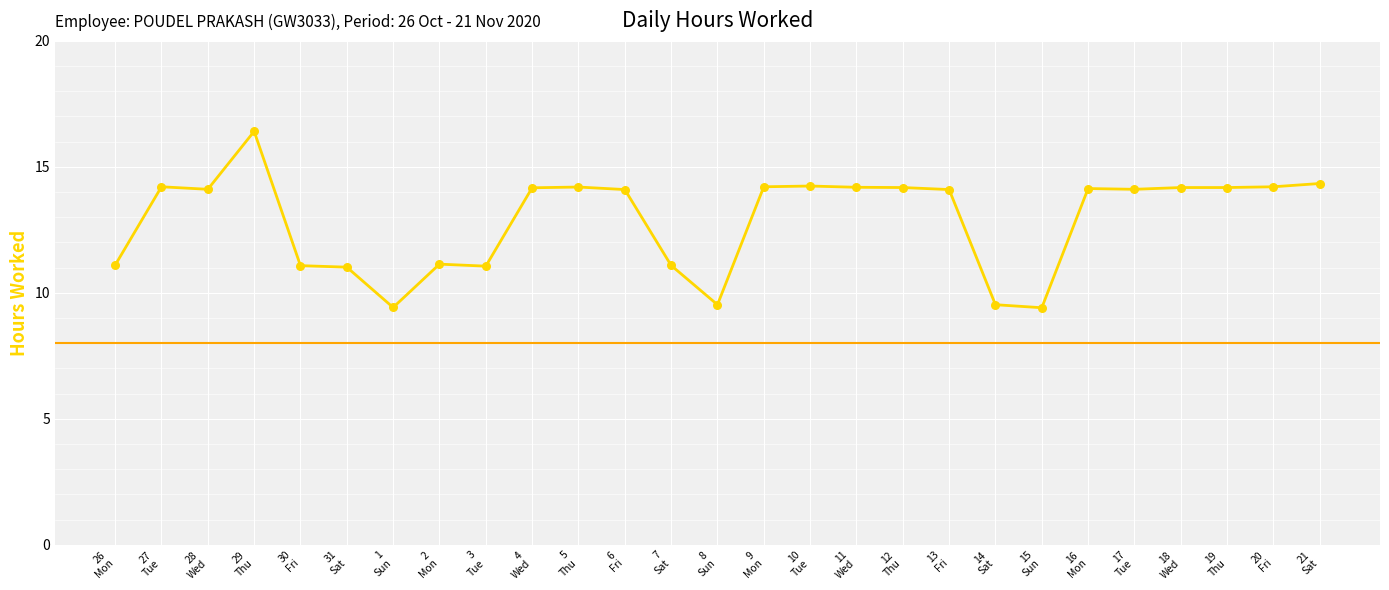

What is the change in value from 5 Thu to 17 Tue?

-0.1